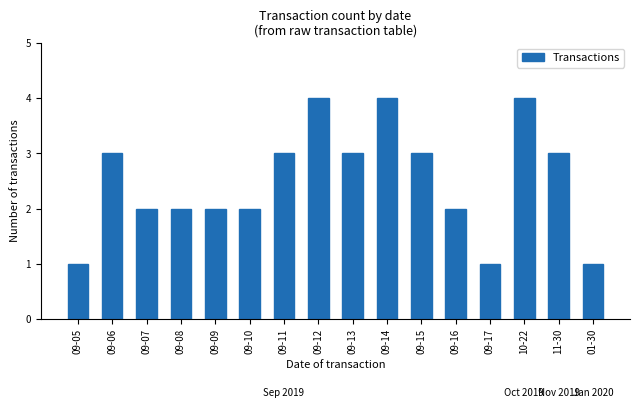

Reading left to right, what are all the values shown in this chart?

1	3	2	2	2	2	3	4	3	4	3	2	1	4	3	1